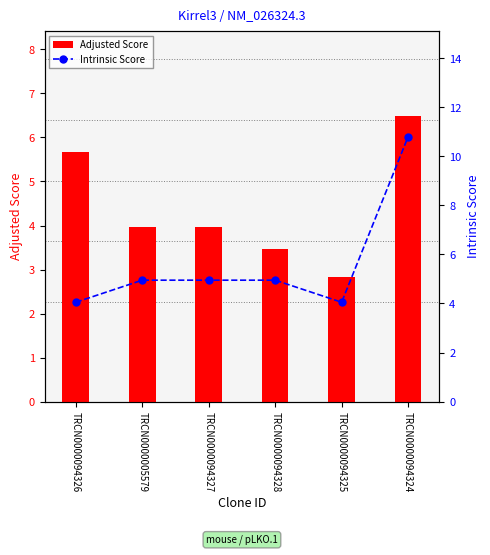

What is the label of the 4th bar from the right?

TRCN0000094327